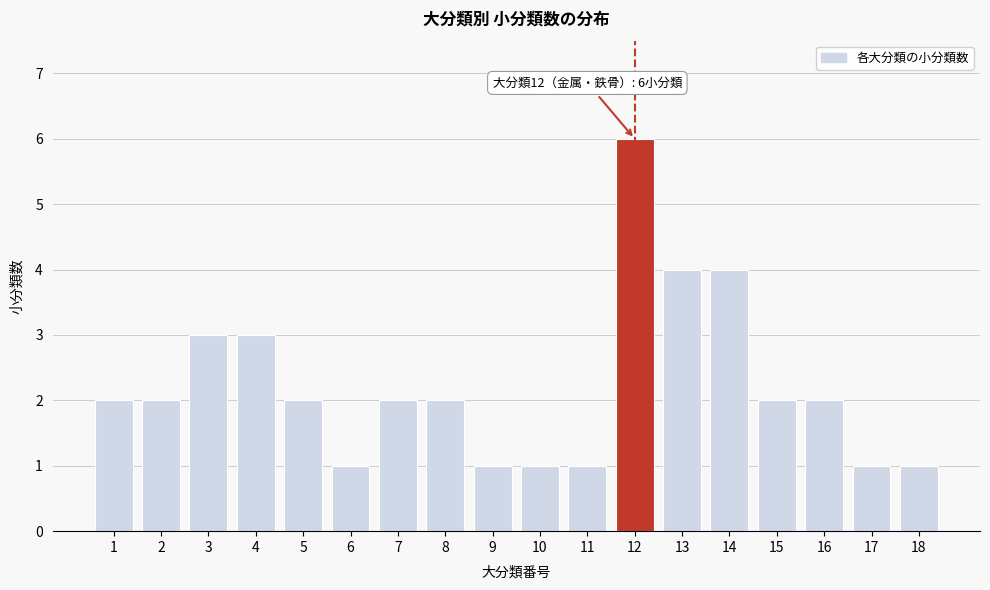

Reading right to left, what are all the values shown in this chart?

1	1	2	2	4	4	6	1	1	1	2	2	1	2	3	3	2	2